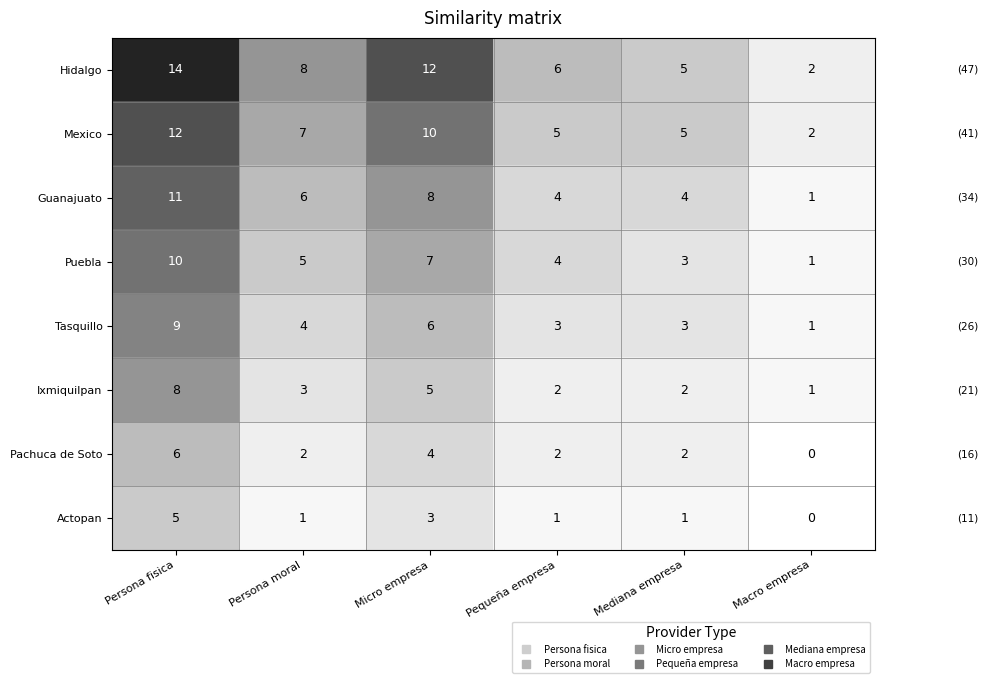

How many Tasquillo values are between 3 and 6?

4